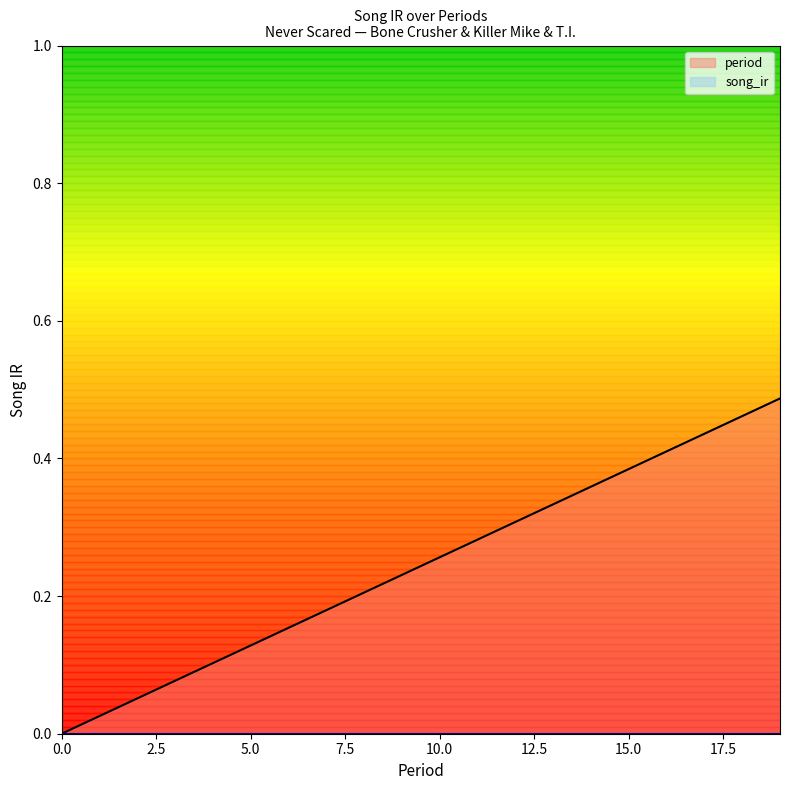

What is the value of the 18th point from the left?

0.4